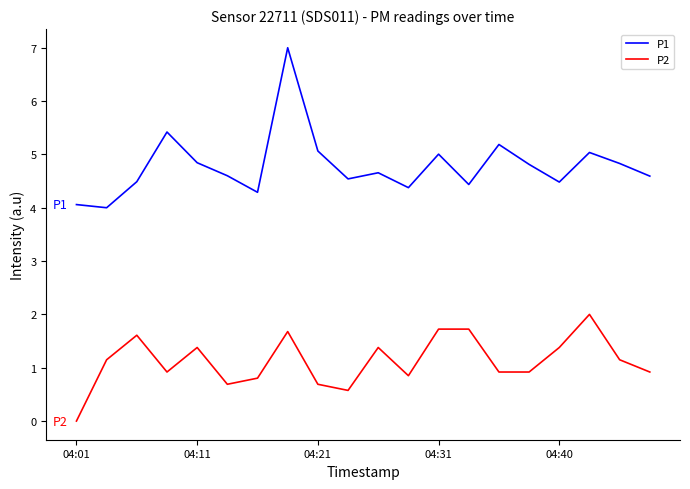

Rank the series by their maximum value, from highest to lowest.

P1, P2